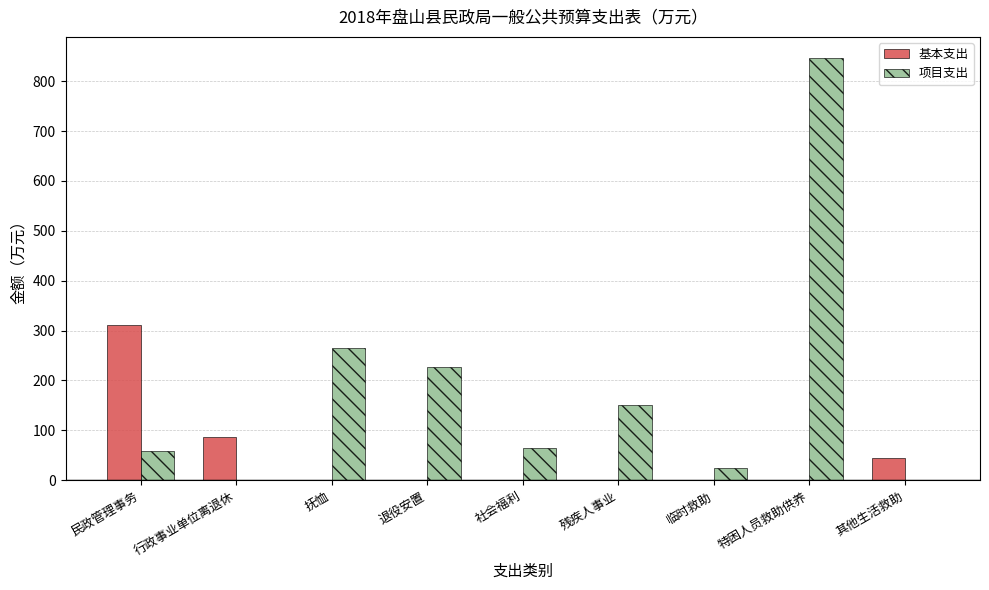

What is the average value of the 基本支出 series?

49.2